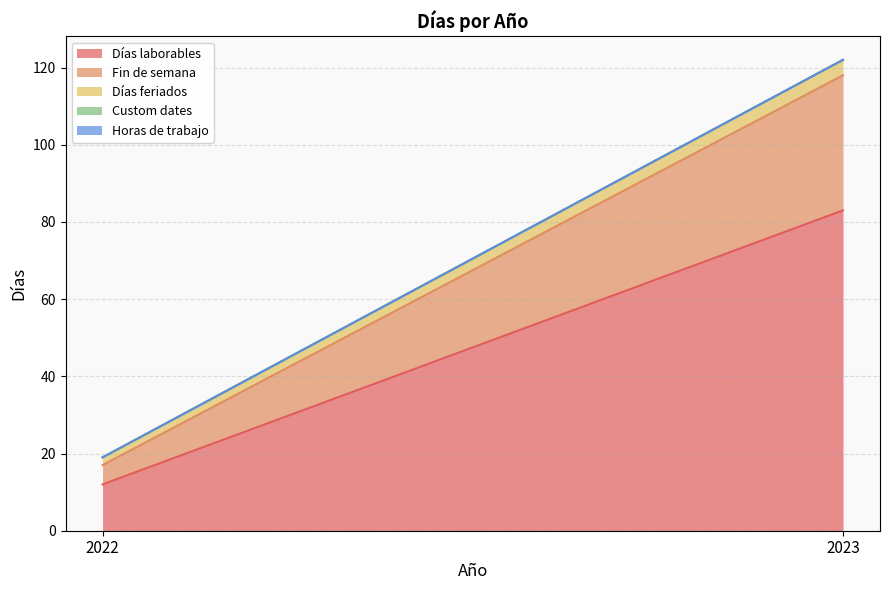

Reading left to right, extract all data points from this chart.

Días laborables: 2022=12	2023=83
Fin de semana: 2022=5	2023=35
Días feriados: 2022=2	2023=4
Custom dates: 2022=0	2023=0
Horas de trabajo: 2022=0	2023=0